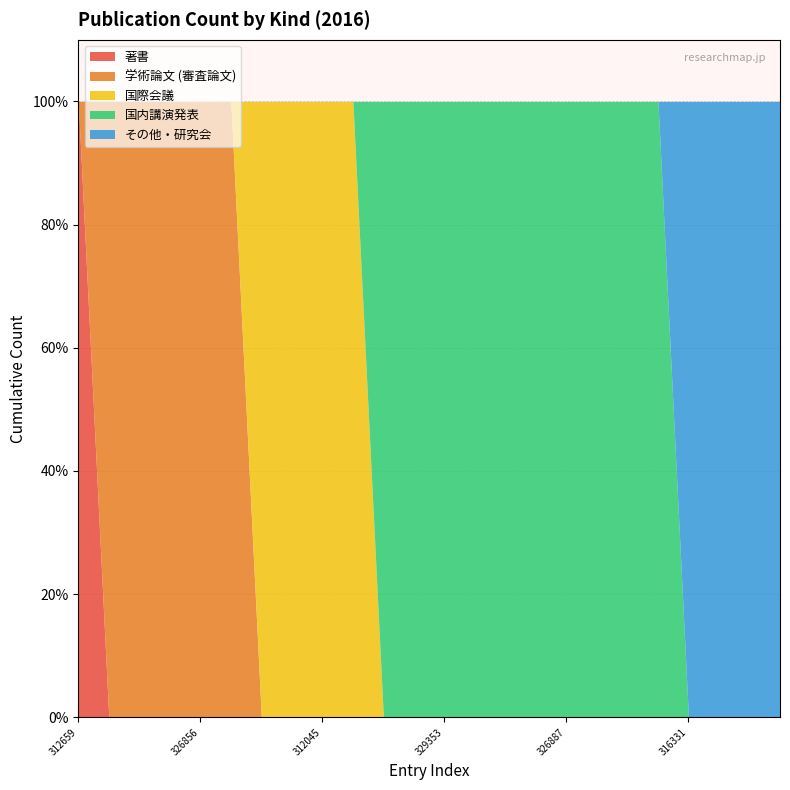

Where is 国際会議 nearest to the value 0?

312659